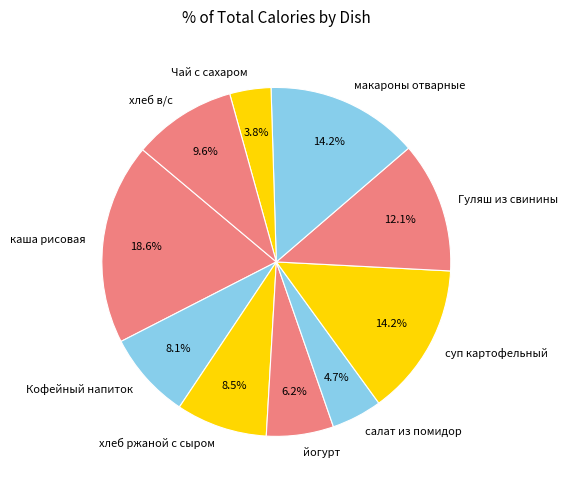

Does хлеб ржаной с сыром represent more than half of the total?

No